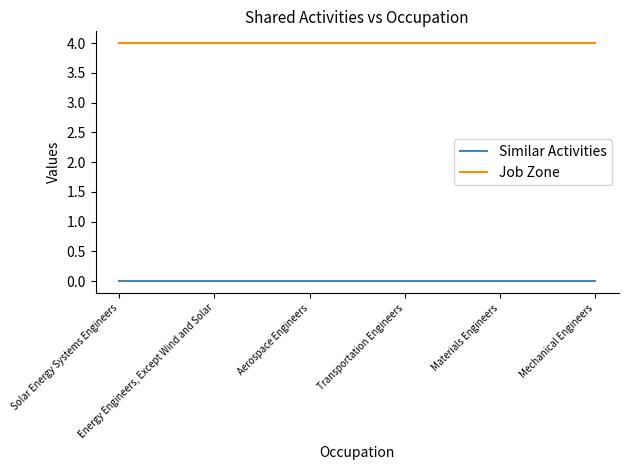

What is the total value across all series at Transportation Engineers?

4